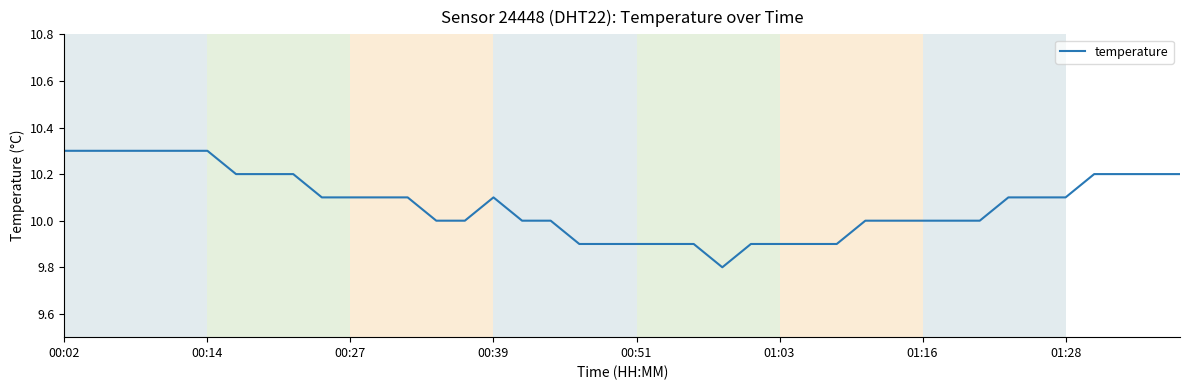

What is the difference between the maximum and minimum values?

0.5